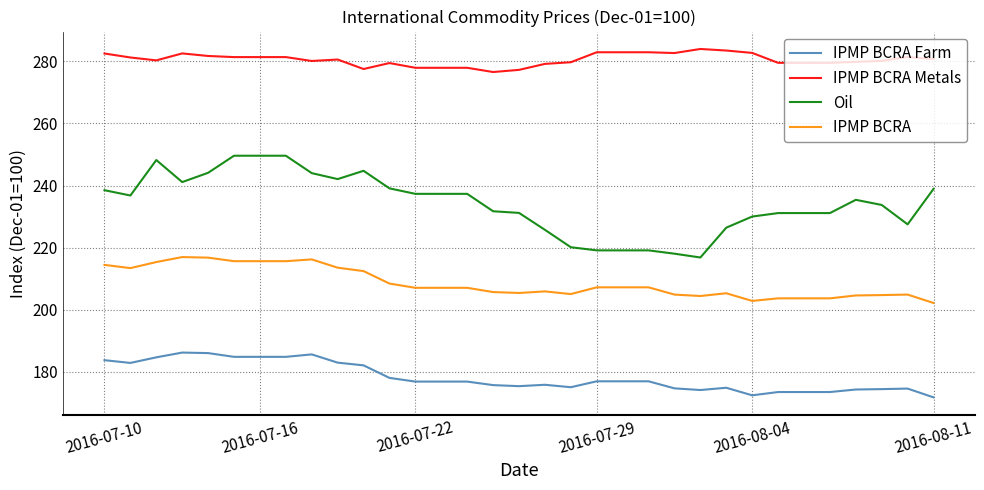

Which series has the widest spread of values?

Oil